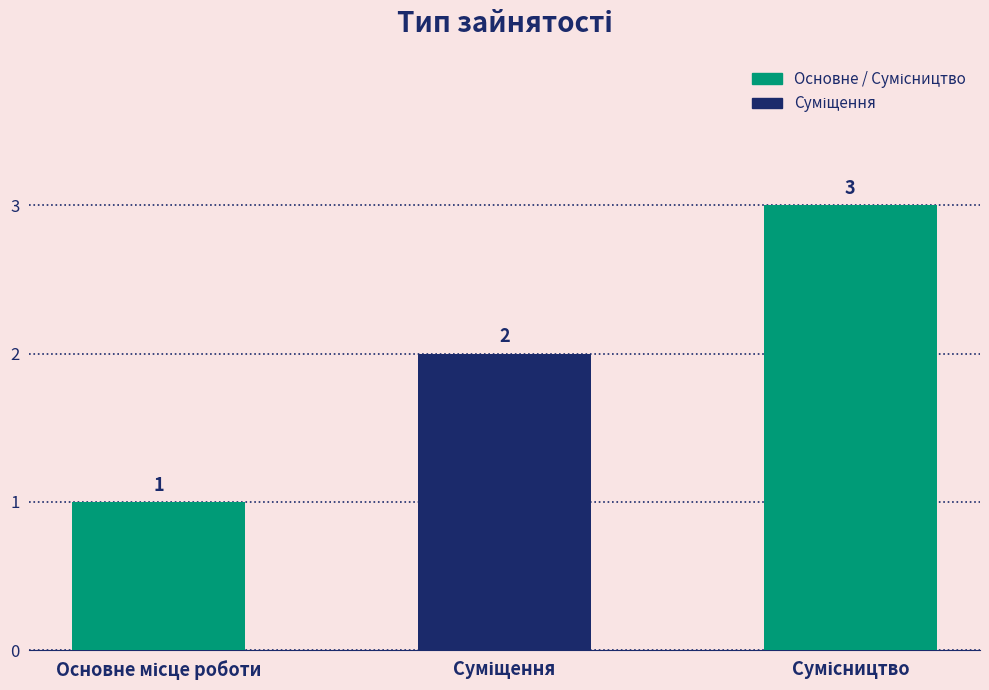

What is the maximum value shown in the chart?

3